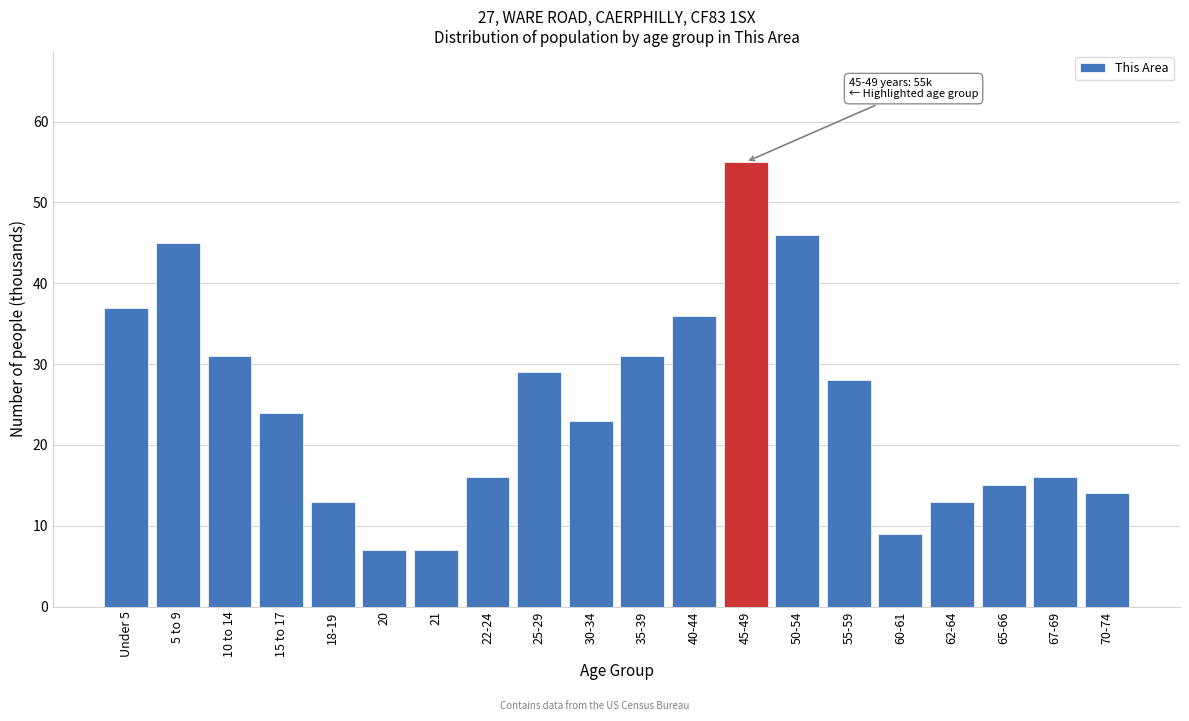

Reading left to right, transcribe all the data shown in this chart.

37	45	31	24	13	7	7	16	29	23	31	36	55	46	28	9	13	15	16	14